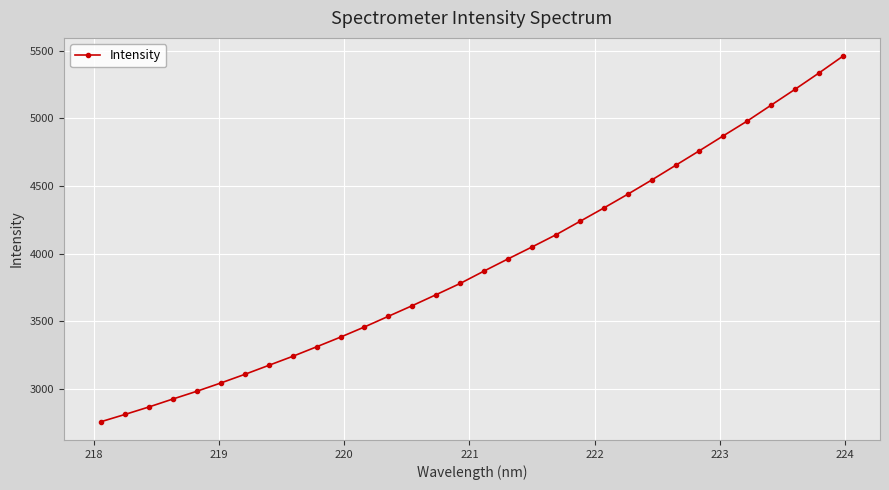

How many lines are shown in the chart?

1